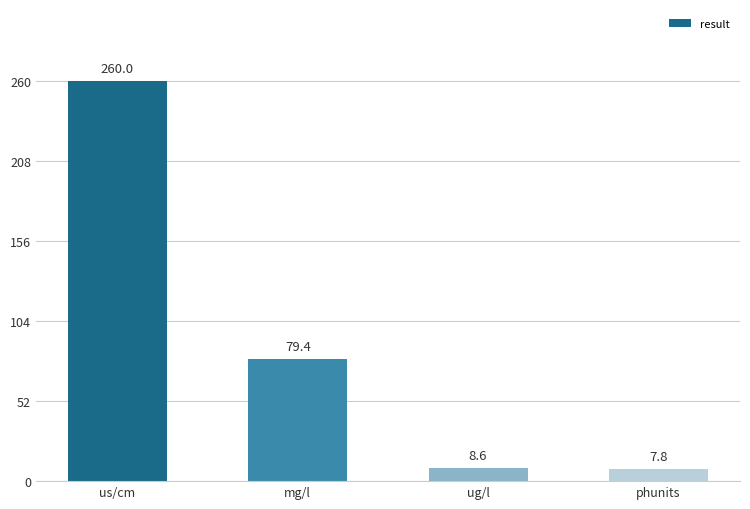

Count the number of data series in this chart.

1